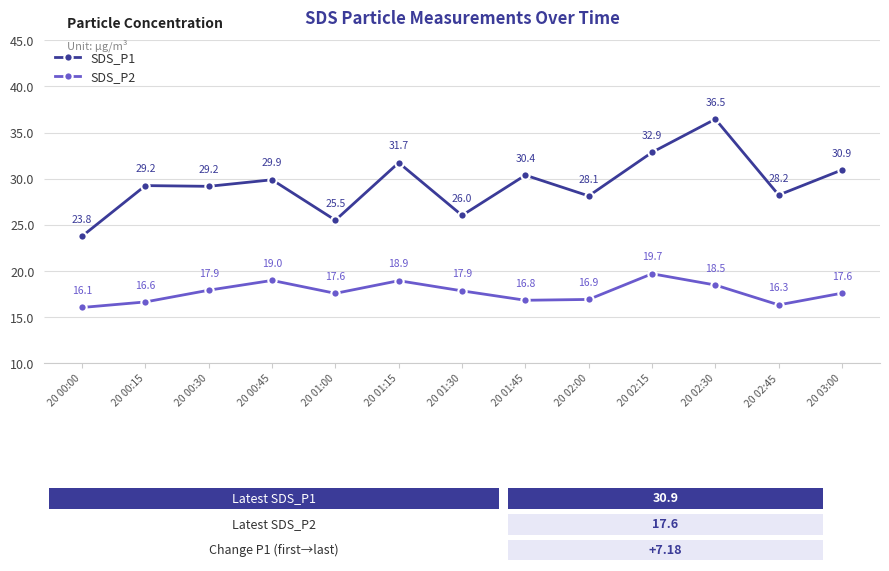

Is it true that SDS_P1 equals 60.6 at 20 02:30?

False